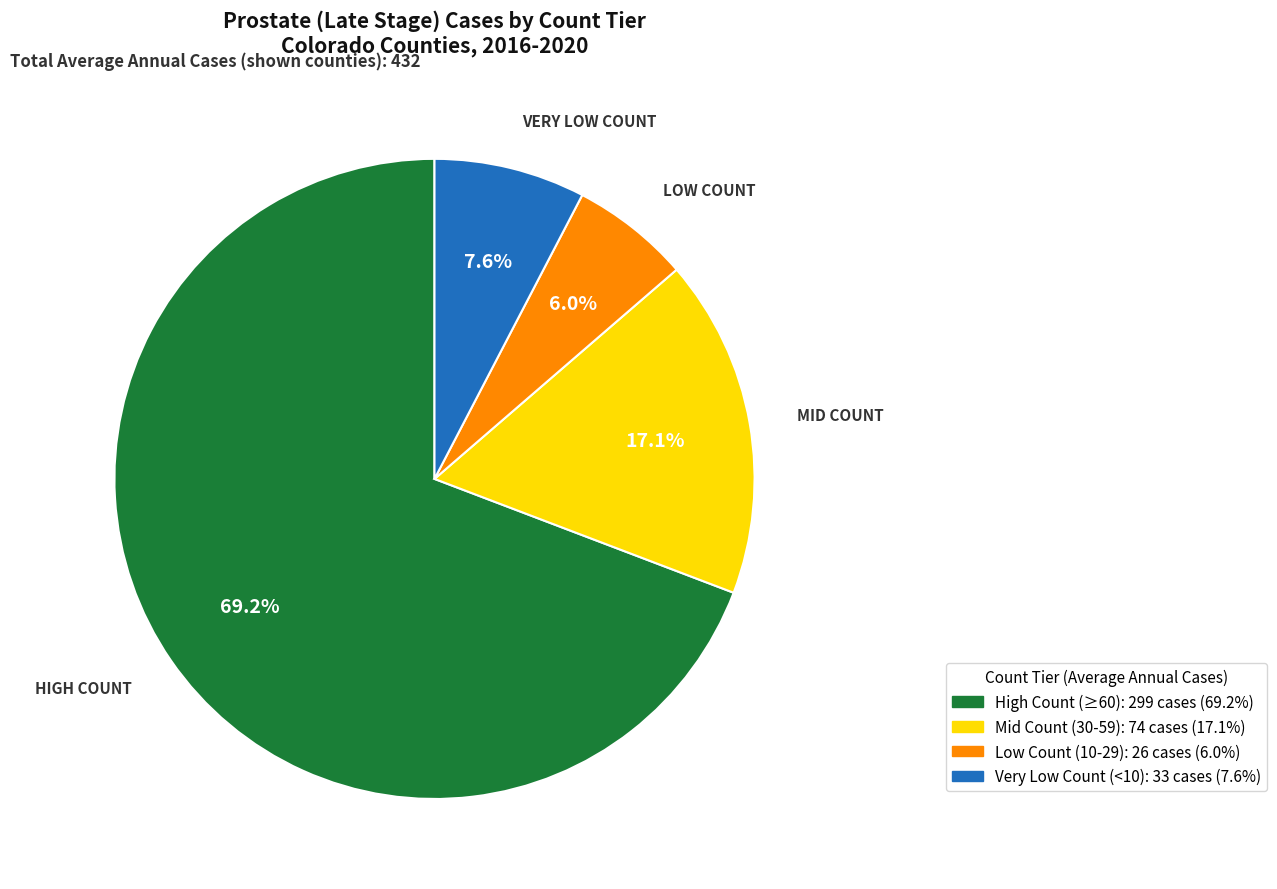

Is there a majority slice in this chart?

Yes